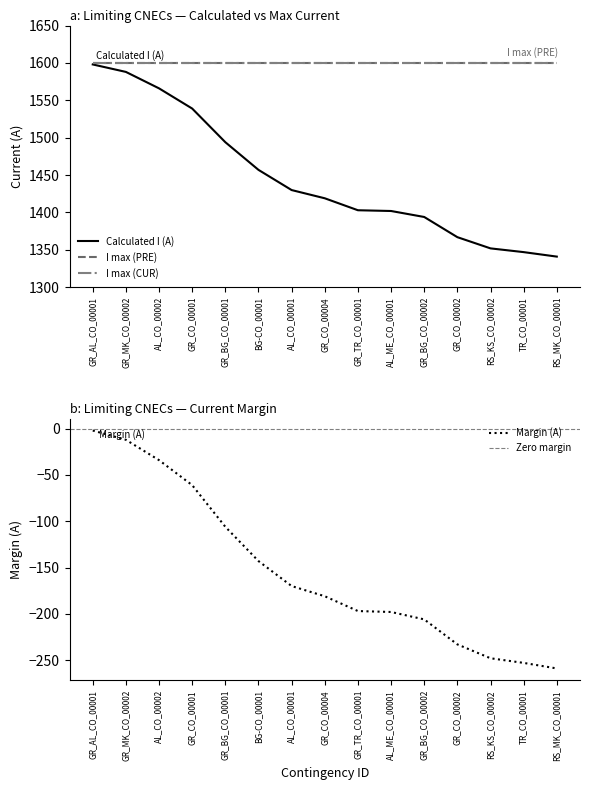

What is the label of the 6th point from the right?

AL_ME_CO_00001